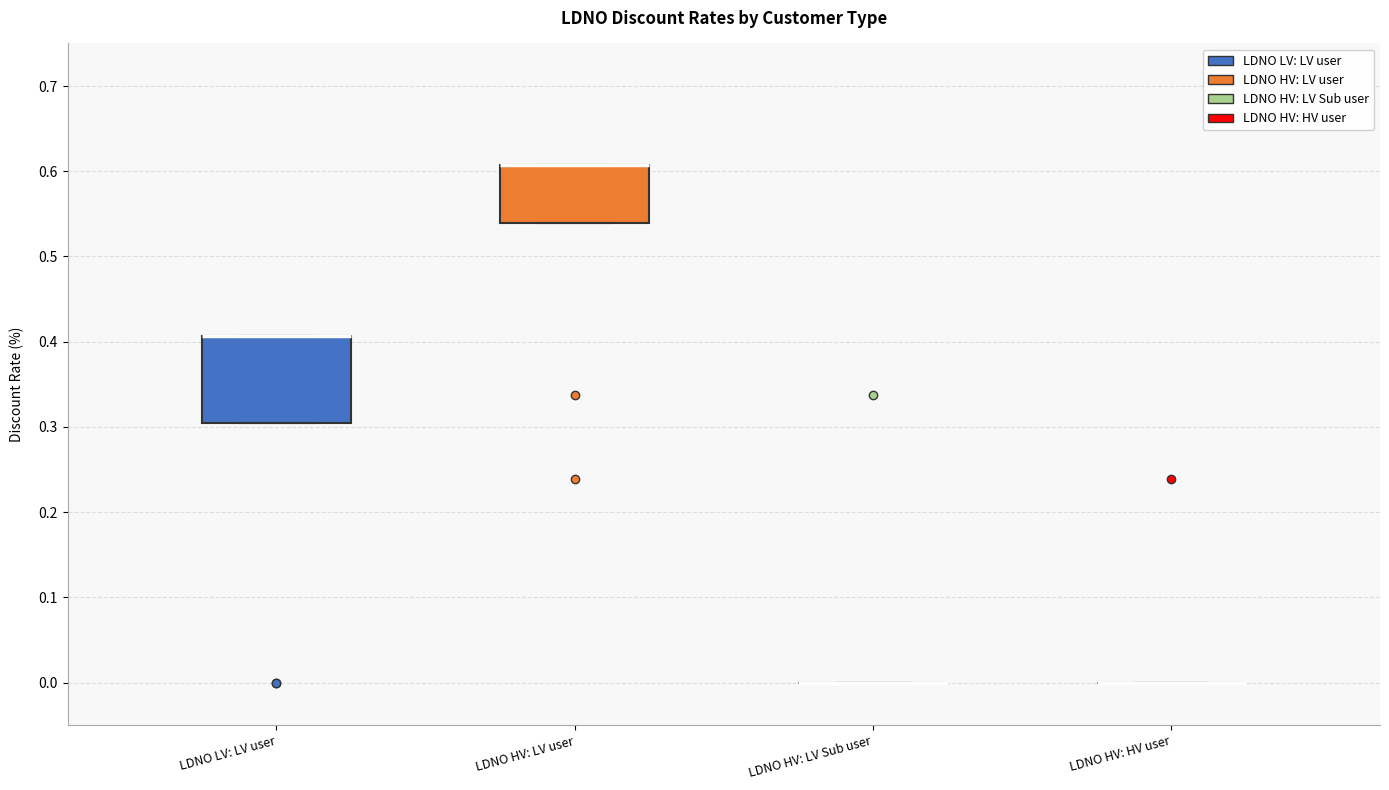

Reading left to right, read every box against the y-axis: the position of its median line, the range the box covers, and the ends of its whiskers. The values are not printed on the chart, so give them approximately, as read against the axis.

LDNO LV: LV user: median 0.41 (drawn on the box's upper edge), box 0.30 to 0.41, whiskers 0.30 to 0.41
LDNO HV: LV user: median 0.61 (drawn on the box's upper edge), box 0.54 to 0.61, whiskers 0.54 to 0.61
LDNO HV: LV Sub user: box collapsed to a line at 0.00, whiskers 0.00 to 0.00
LDNO HV: HV user: box collapsed to a line at 0.00, whiskers 0.00 to 0.00